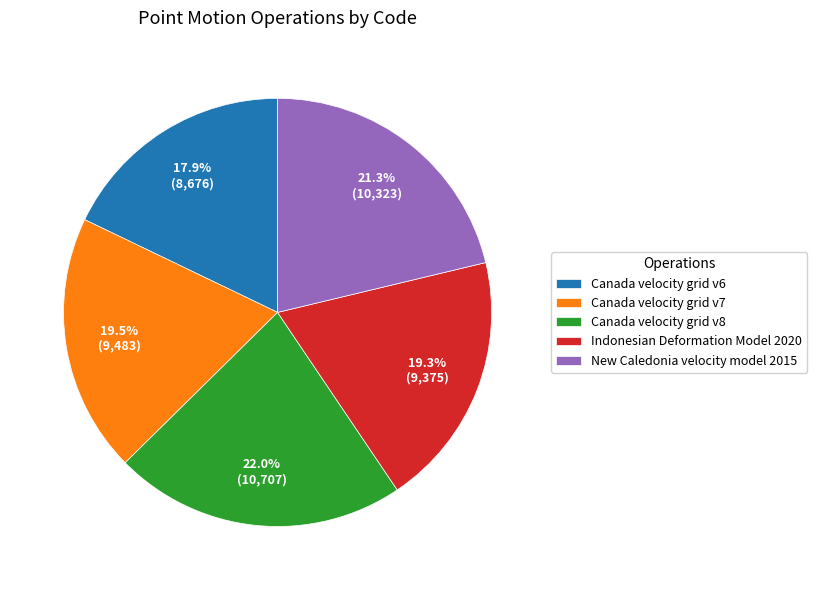

How many slices are in this pie chart?

5